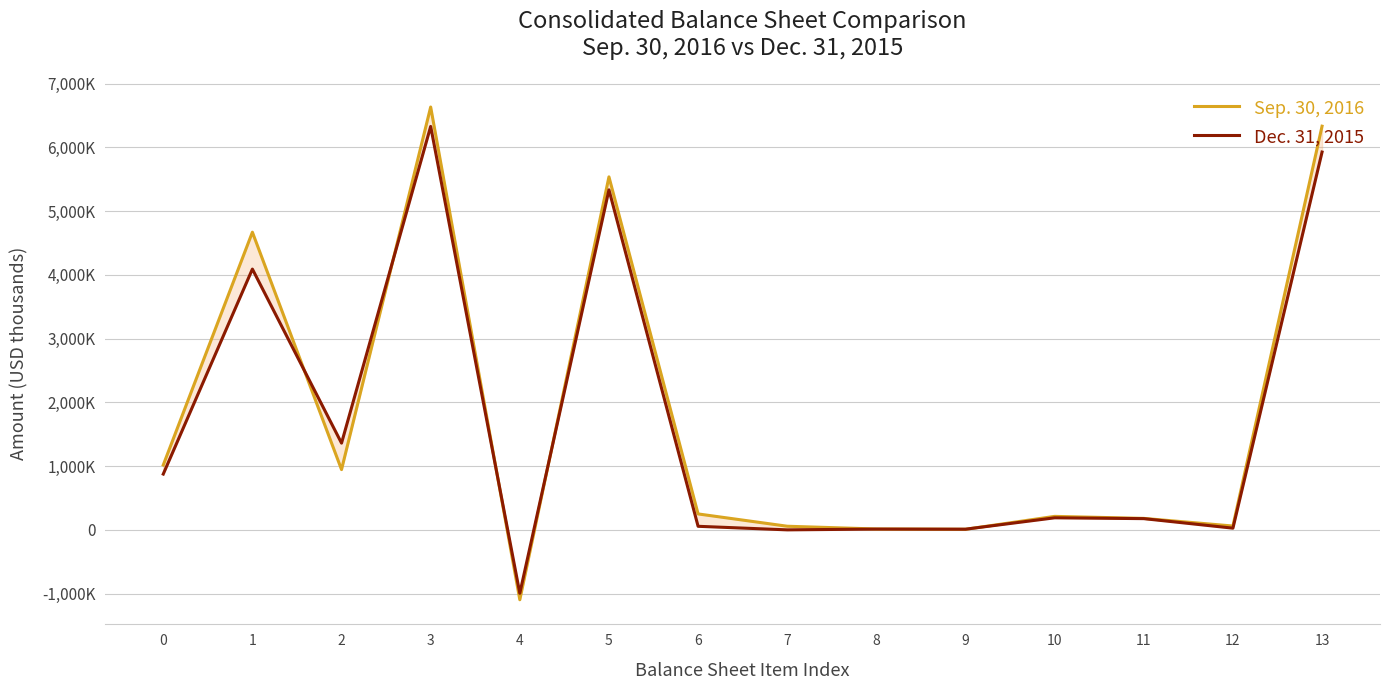

True or false: Dec. 31, 2015 has a value of 255178 at 10.

False